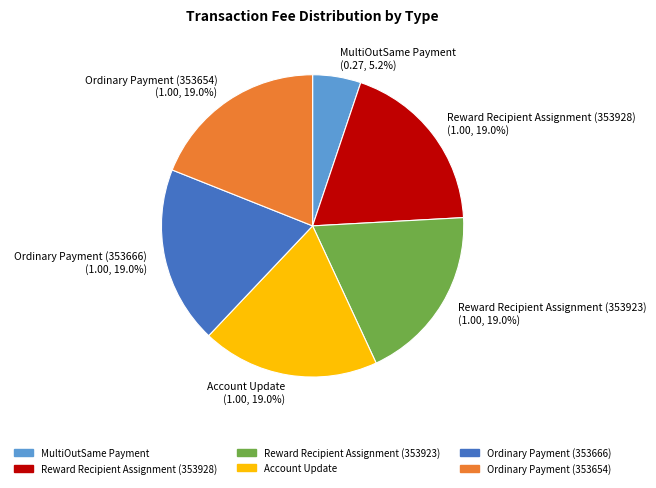

Is it true that Ordinary Payment (353666) is 19% of the pie?

True